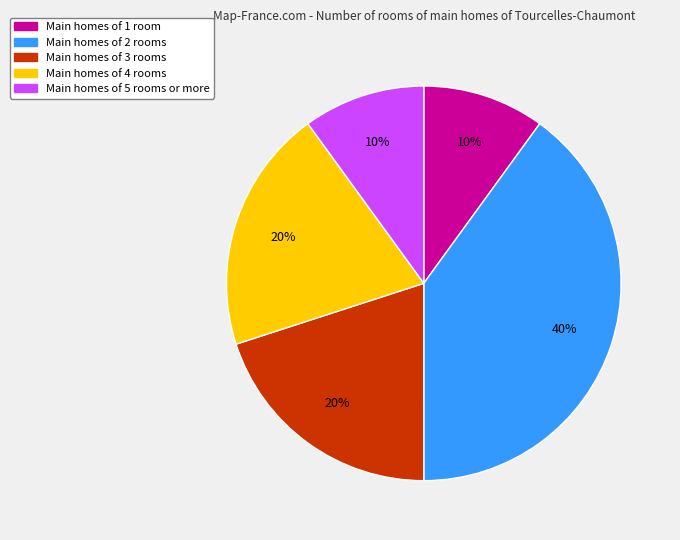

To the nearest percent, what is the average slice percentage?

20%